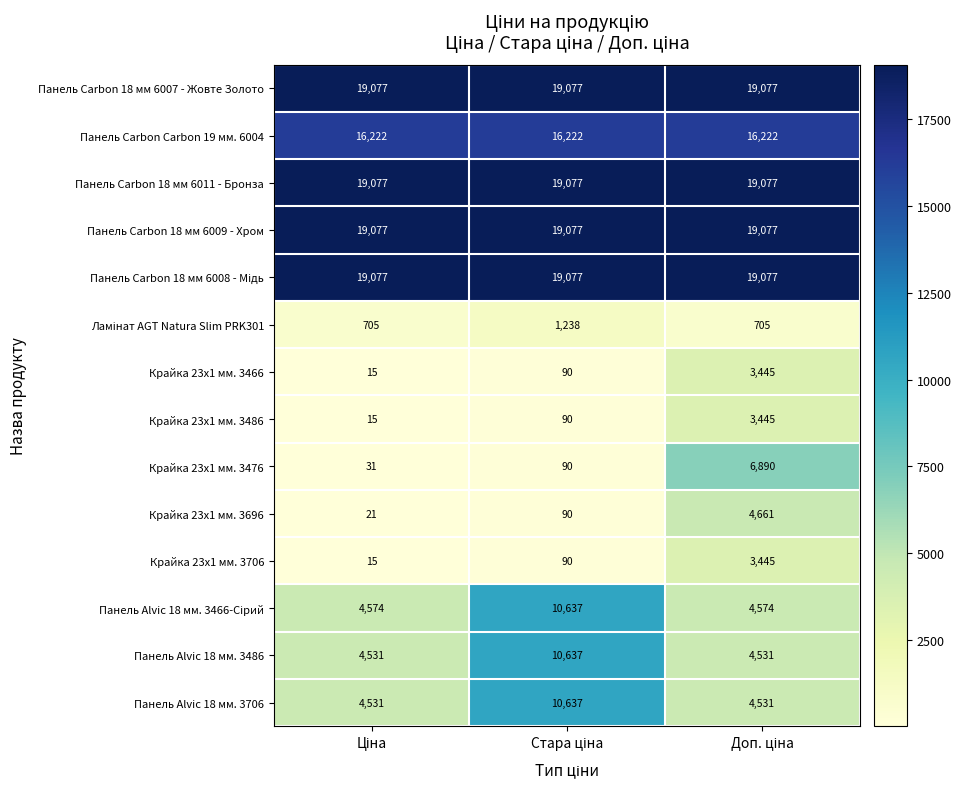

At how many categories does at least one series exceed 6638?

3